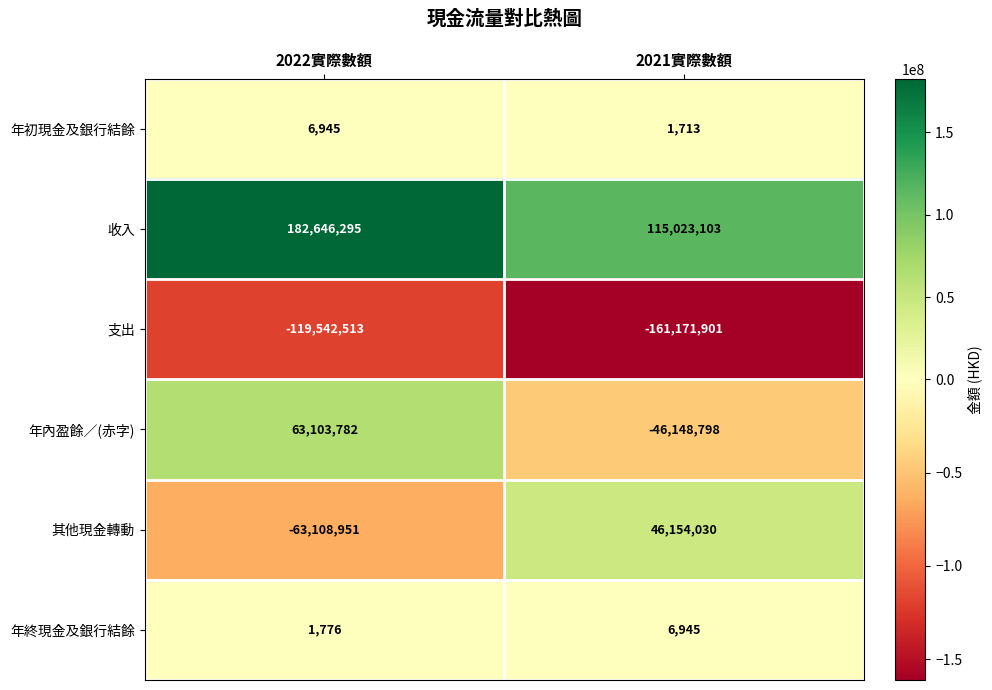

What is the sum of the 年初現金及銀行結餘 values at 2022實際數額 and 2021實際數額?

8658